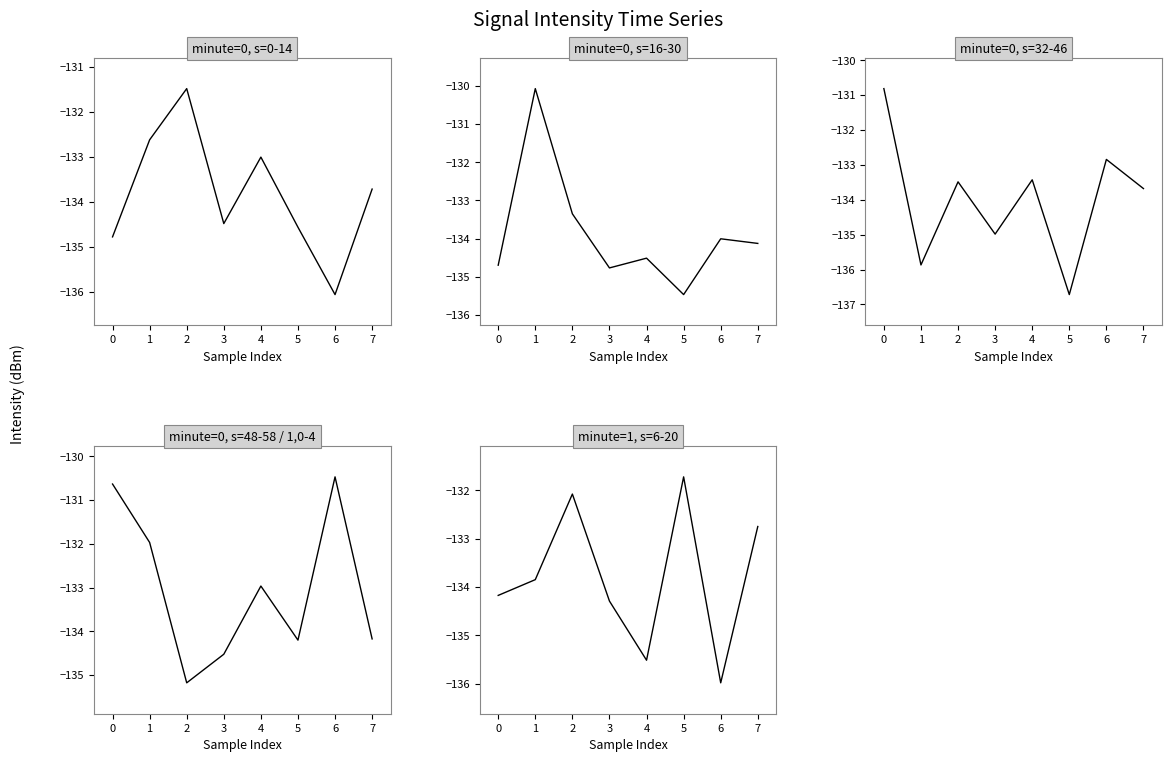

What is the lowest value of the minute=0, s=16-30 series?

-135.5